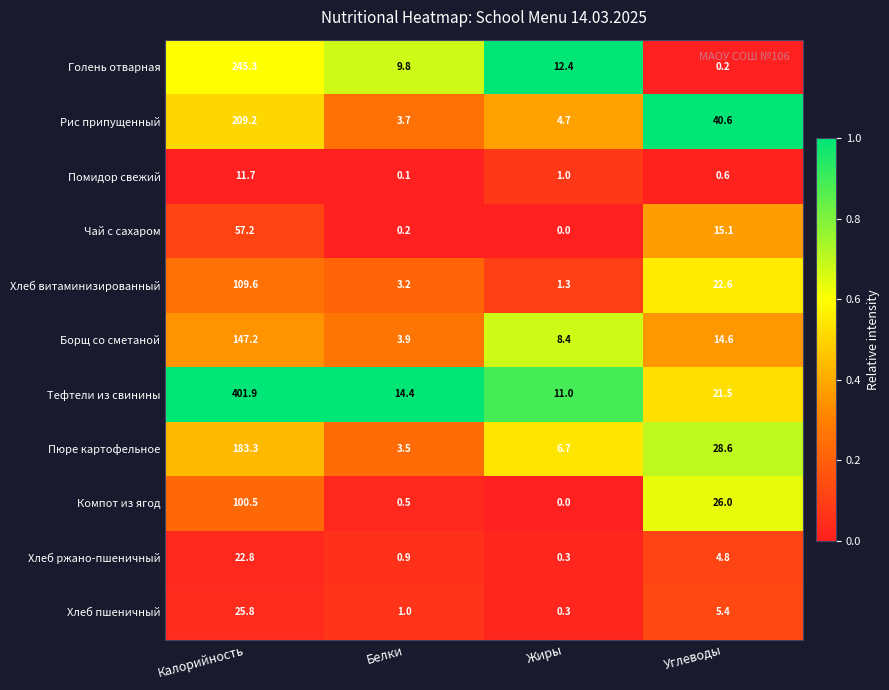

What is the greatest value displayed?

401.9